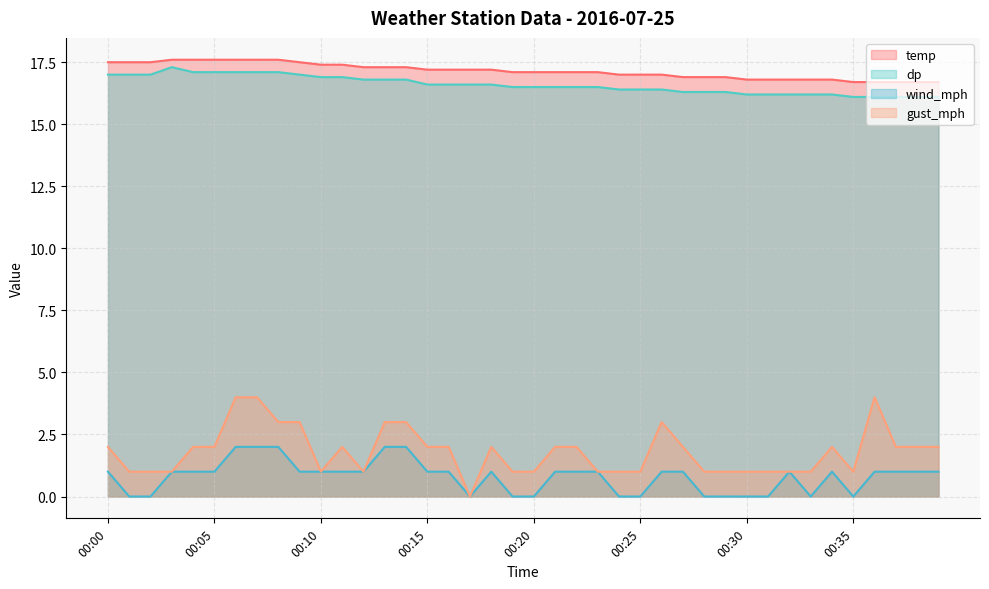

True or false: dp has more than 2 interior local peaks.

False